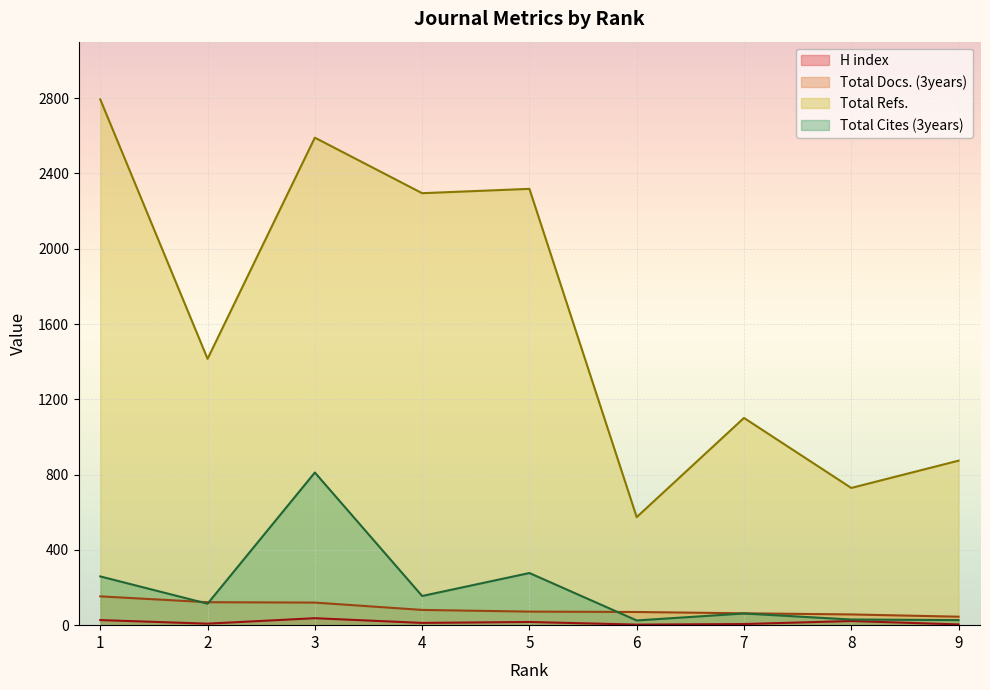

In H index, how many points are lower than both neighbors (excluding endpoints)?

3